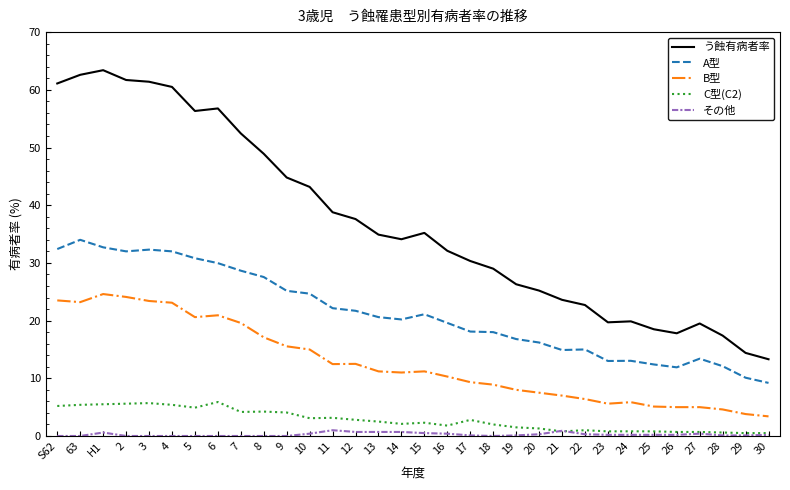

True or false: A型 has more than 0 interior local peaks.

True